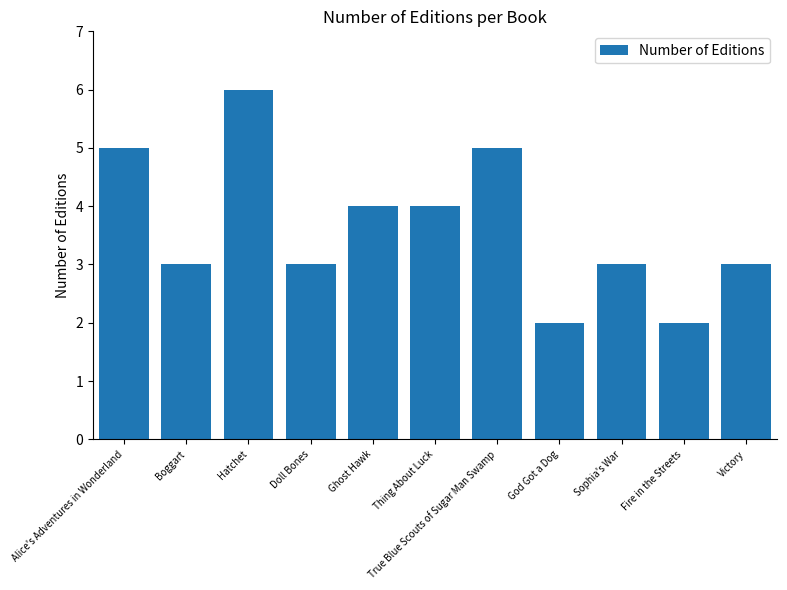

Approximately how many times larger is the value at Victory compared to Doll Bones?

1.0